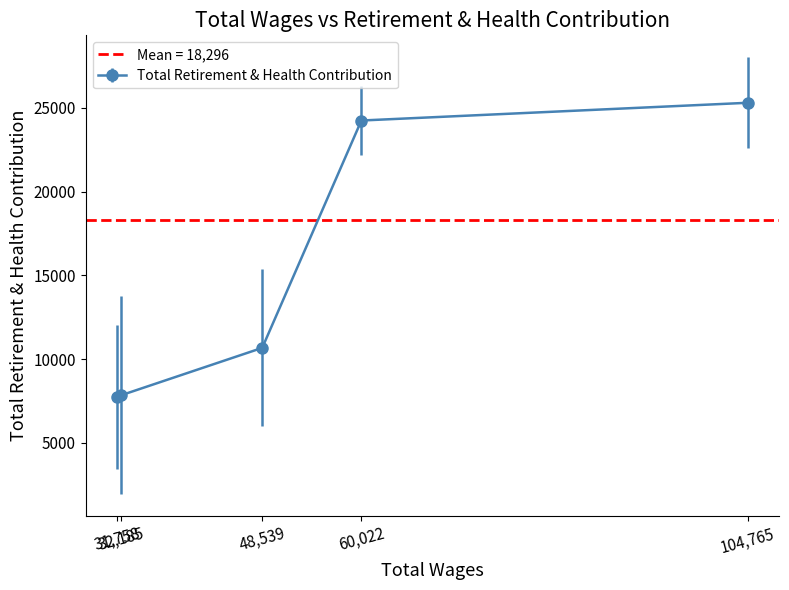

The value at 55237 is 5919. True or false?

False